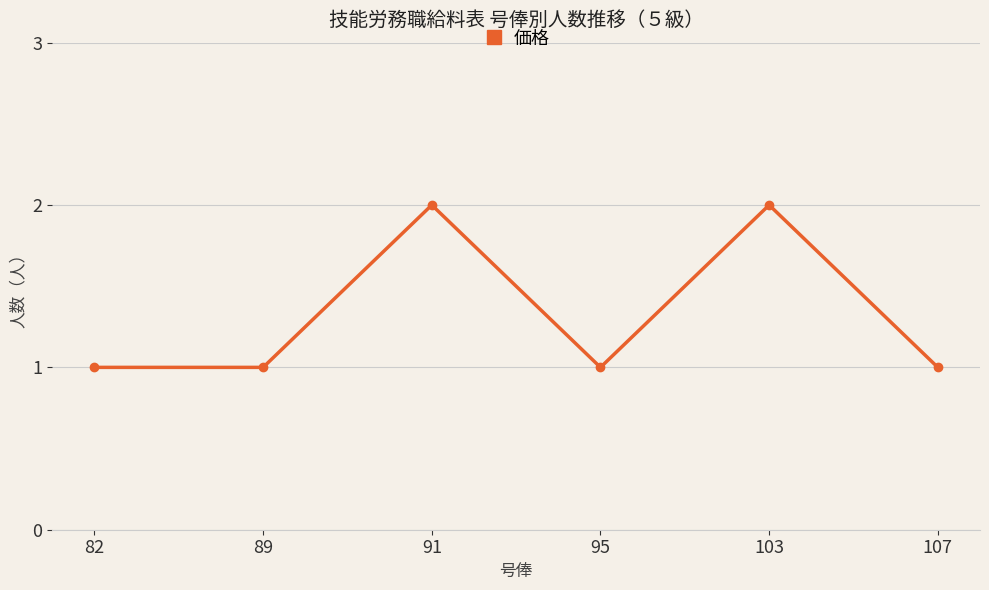

What is the difference between the maximum and minimum values?

1